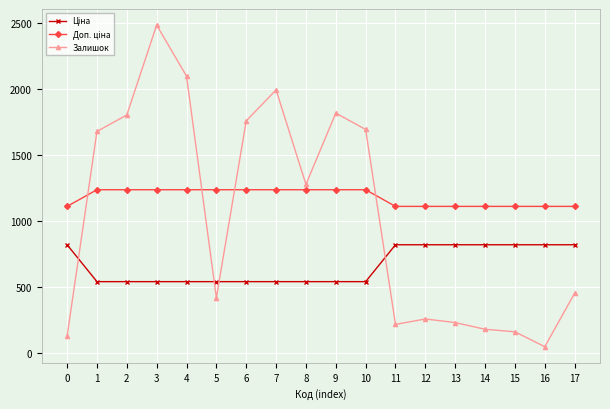

What is the approximate value of Залишок at 12?

256.0